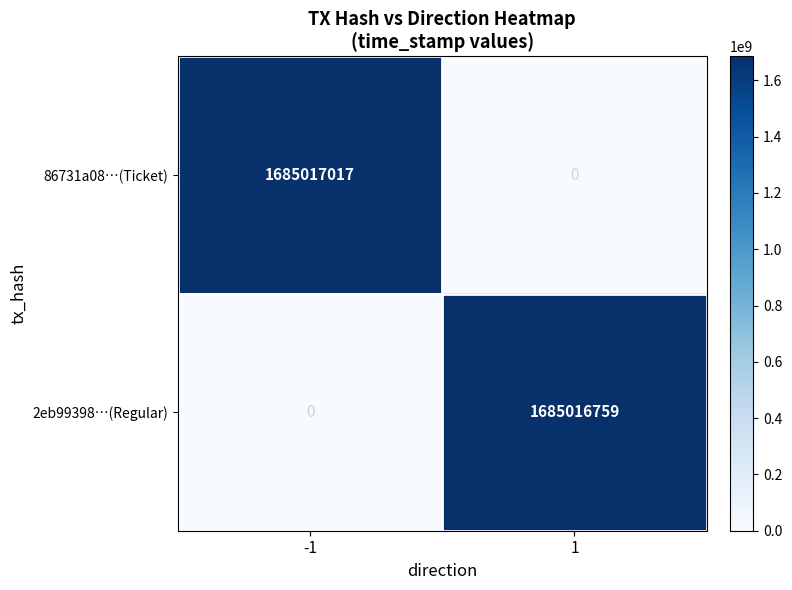

What is the total value across all series at -1?

1685017017